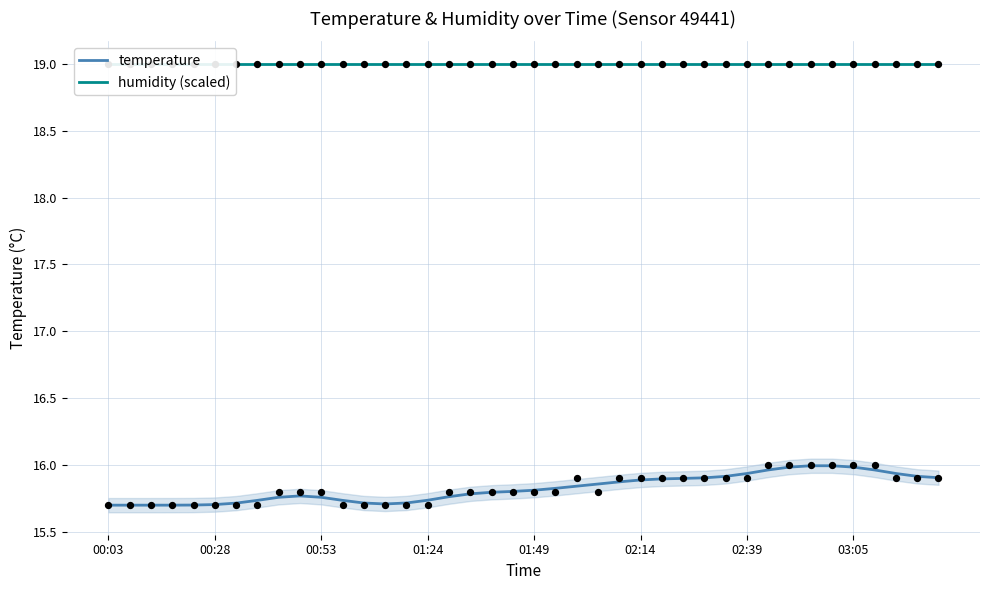

Which series reaches the minimum Y coordinate?

temperature